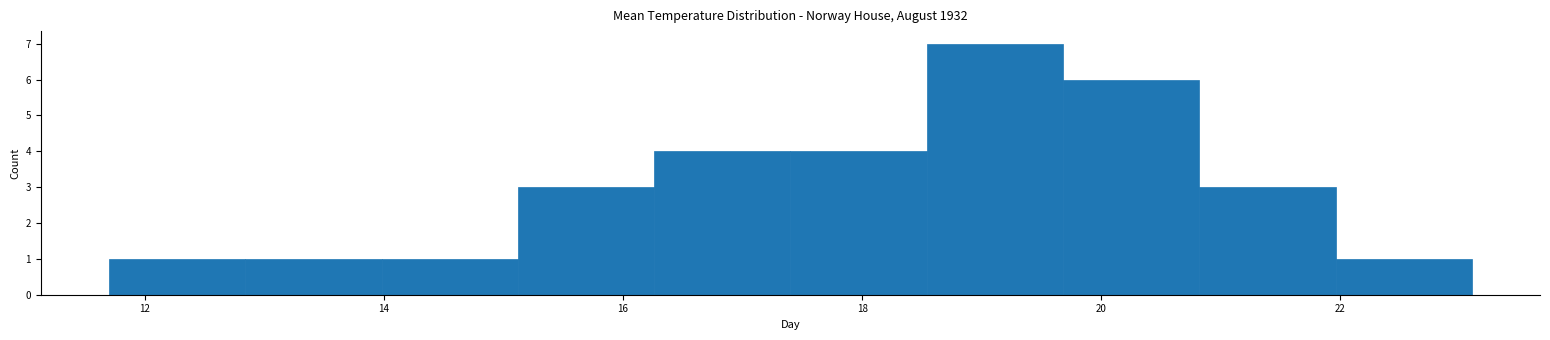

Reading left to right, transcribe this chart: for each bar, give the range it covers on the x-axis and its height. Neither the bar edges nor the heights are printed on the chart, so give them approximately, as read against the axes.

11.70 to 12.84: 1
12.84 to 13.98: 1
13.98 to 15.12: 1
15.12 to 16.26: 3
16.26 to 17.40: 4
17.40 to 18.54: 4
18.54 to 19.68: 7
19.68 to 20.82: 6
20.82 to 21.96: 3
21.96 to 23.10: 1